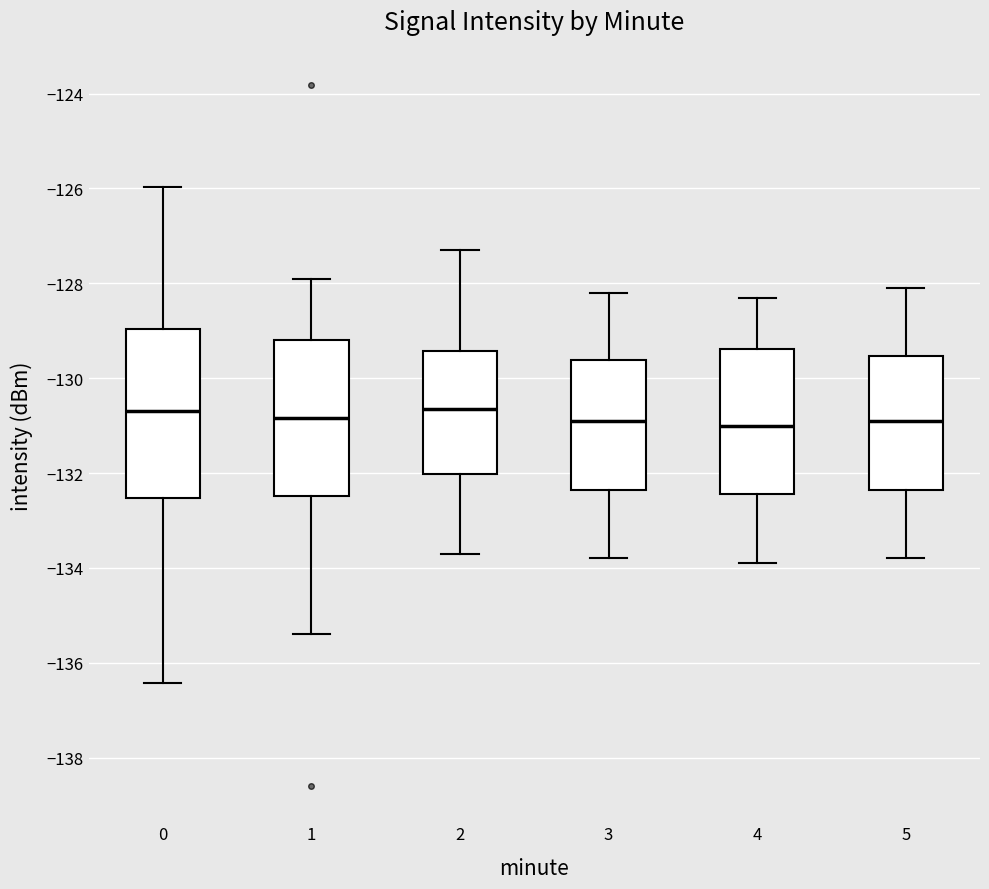

Where does the upper whisker of the box at x = 4 end on the y-axis? The values are not printed on the chart, so give them approximately, as read against the axis.

-128.2